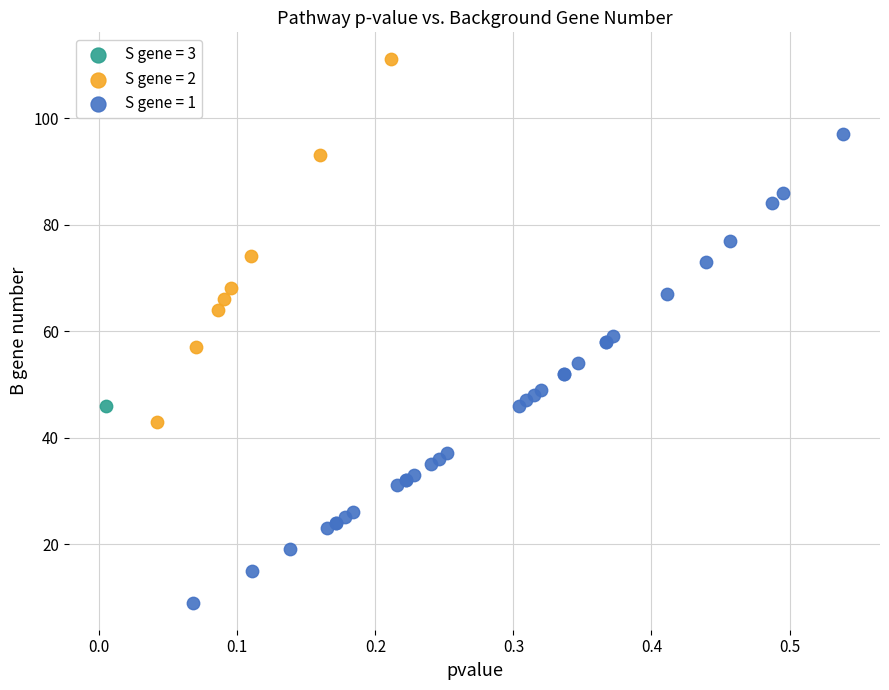

What are all the series names shown in the legend?

S gene = 3, S gene = 2, S gene = 1